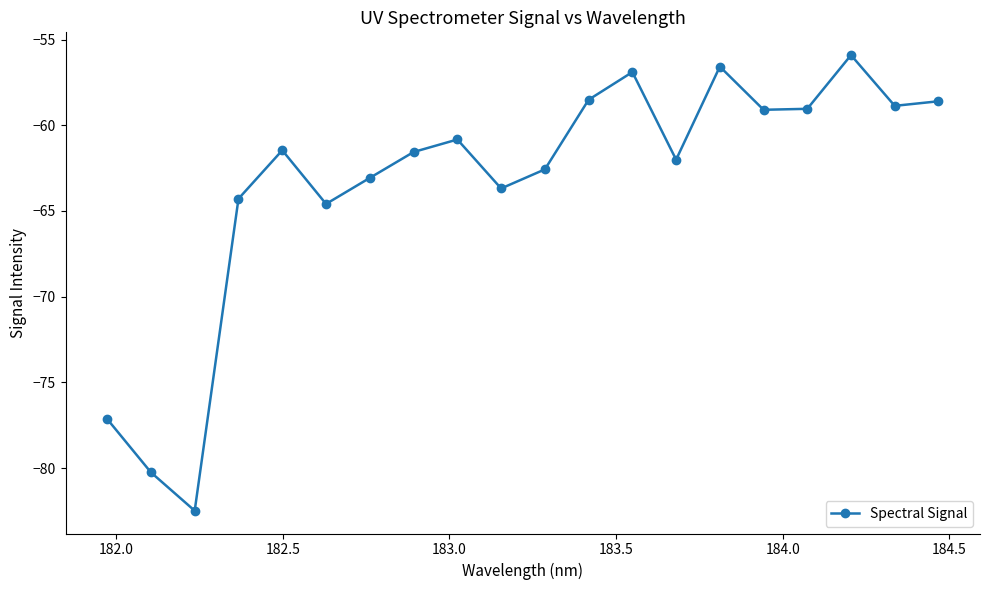

What is the value of the 11th point from the left?

-62.6